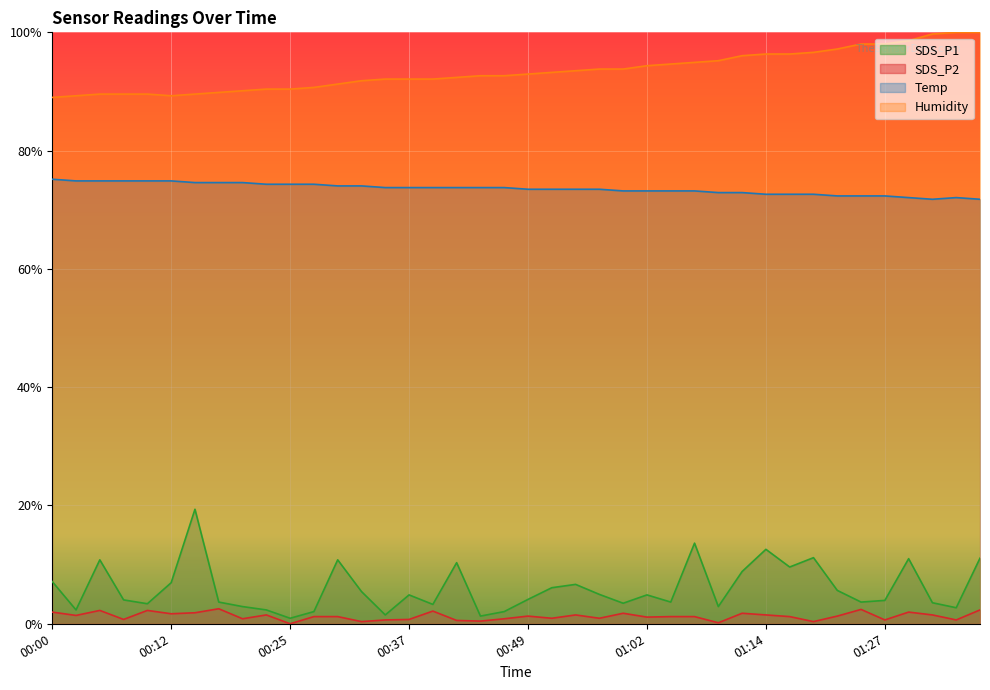

Reading left to right, what are all the values shown in this chart?

SDS_P1: 0.1	0.0	0.1	0.0	0.0	0.1	0.2	0.0	0.0	0.0	0.0	0.0	0.1	0.1	0.0	0.0	0.0	0.1	0.0	0.0	0.0	0.1	0.1	0.0	0.0	0.0	0.0	0.1	0.0	0.1	0.1	0.1	0.1	0.1	0.0	0.0	0.1	0.0	0.0	0.1
SDS_P2: 0.0	0.0	0.0	0.0	0.0	0.0	0.0	0.0	0.0	0.0	0.0	0.0	0.0	0.0	0.0	0.0	0.0	0.0	0.0	0.0	0.0	0.0	0.0	0.0	0.0	0.0	0.0	0.0	0.0	0.0	0.0	0.0	0.0	0.0	0.0	0.0	0.0	0.0	0.0	0.0
Temp: 0.8	0.7	0.7	0.7	0.7	0.7	0.7	0.7	0.7	0.7	0.7	0.7	0.7	0.7	0.7	0.7	0.7	0.7	0.7	0.7	0.7	0.7	0.7	0.7	0.7	0.7	0.7	0.7	0.7	0.7	0.7	0.7	0.7	0.7	0.7	0.7	0.7	0.7	0.7	0.7
Humidity: 0.9	0.9	0.9	0.9	0.9	0.9	0.9	0.9	0.9	0.9	0.9	0.9	0.9	0.9	0.9	0.9	0.9	0.9	0.9	0.9	0.9	0.9	0.9	0.9	0.9	0.9	0.9	0.9	1.0	1.0	1.0	1.0	1.0	1.0	1.0	1.0	1.0	1.0	1.0	1.0